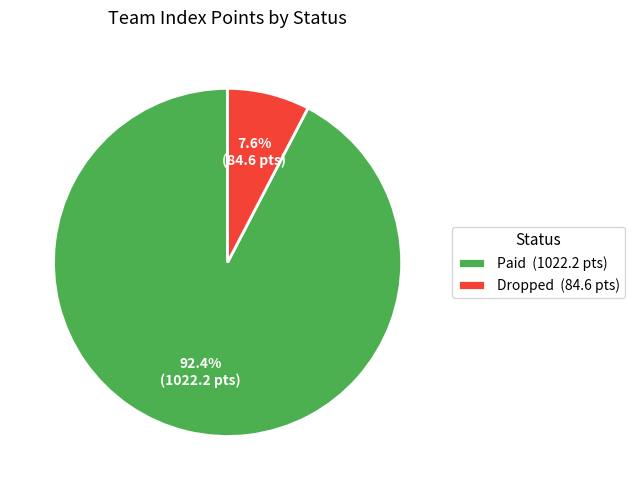

Which has a higher value, Paid (1022.2 pts) or Dropped (84.6 pts)?

Paid (1022.2 pts)